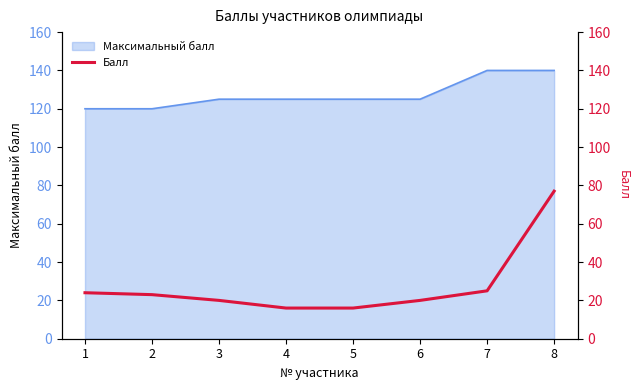

What is the average value?

28